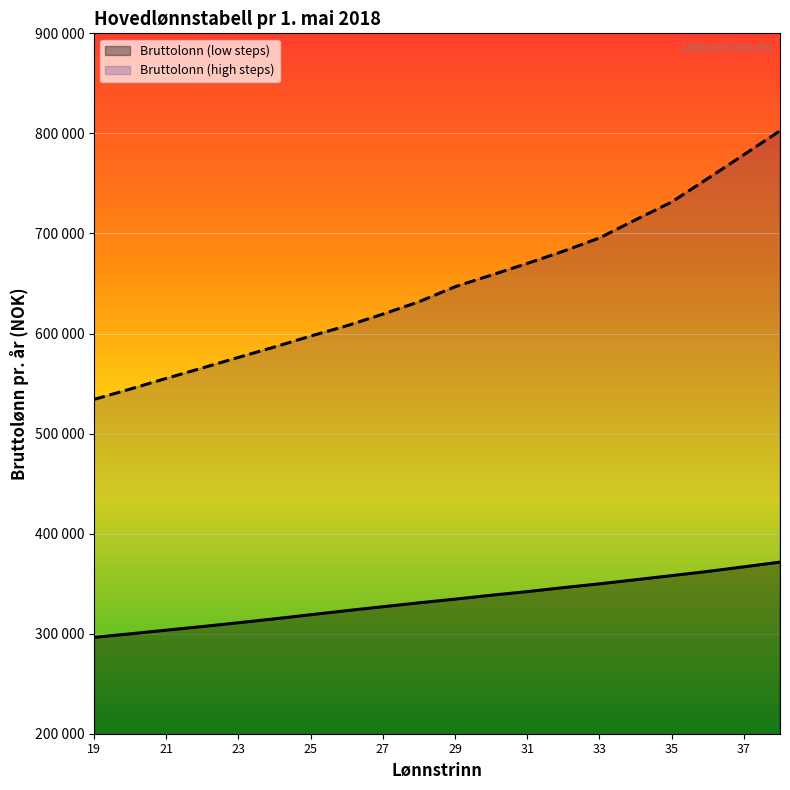

True or false: Bruttolonn (high steps) has more than 1 interior local peaks.

False